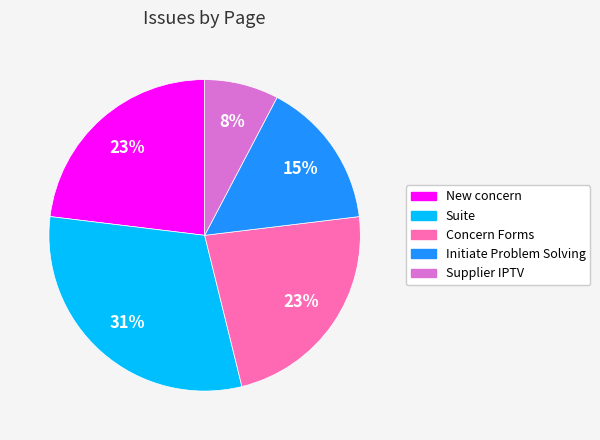

How many segments does this pie chart have?

5